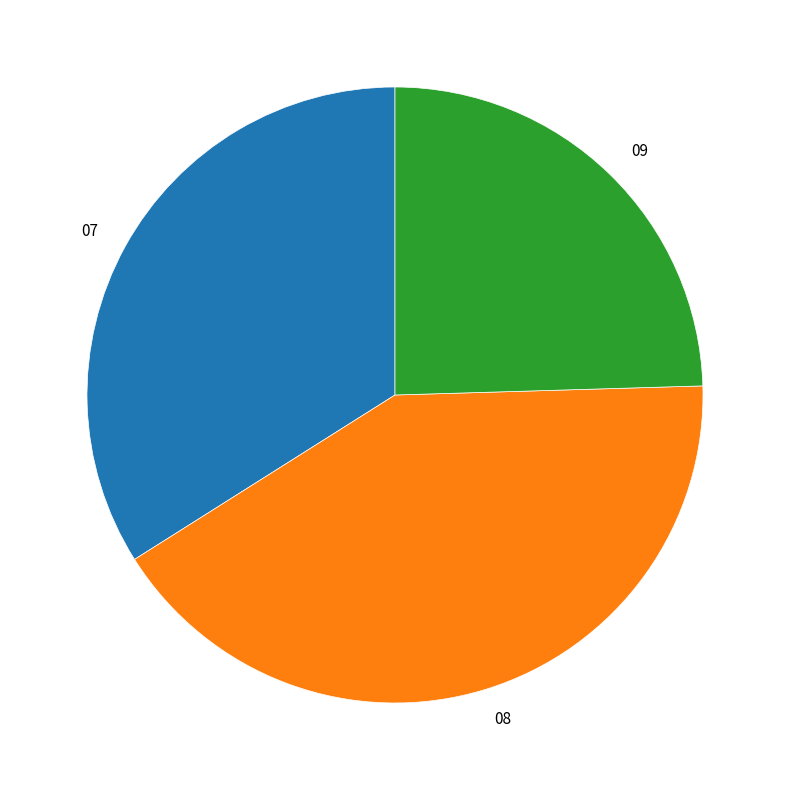

Does 08 represent more than half of the total?

No